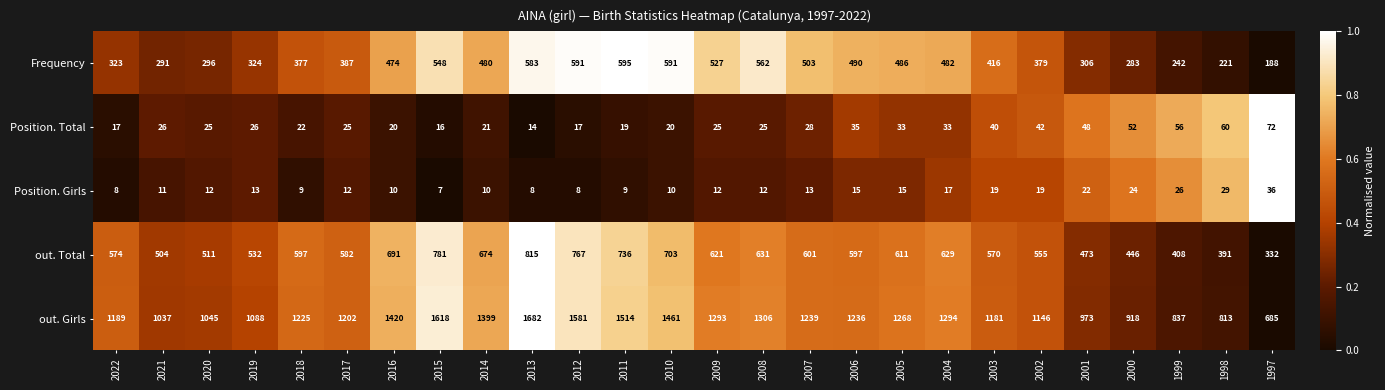

What value does the Position. Girls series have at 2006, to the nearest 5?

15